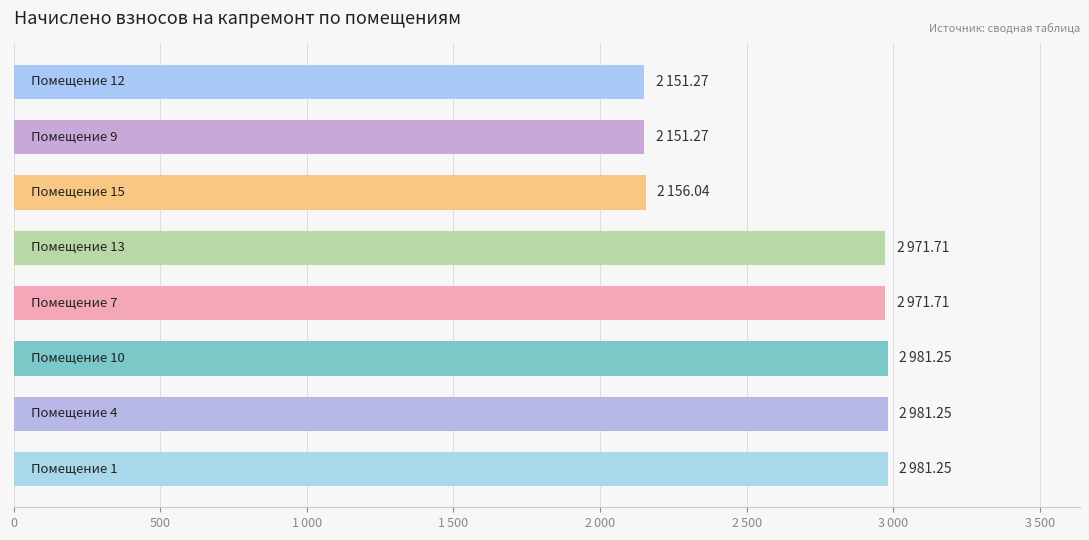

Are the bars grouped side by side (vs. stacked)?

No